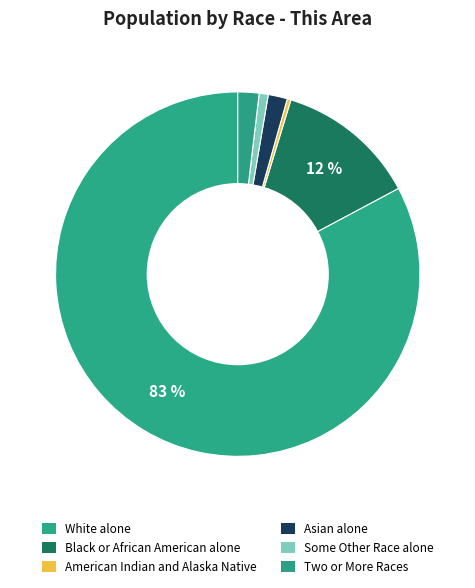

To the nearest percent, what is the average slice percentage?

17%